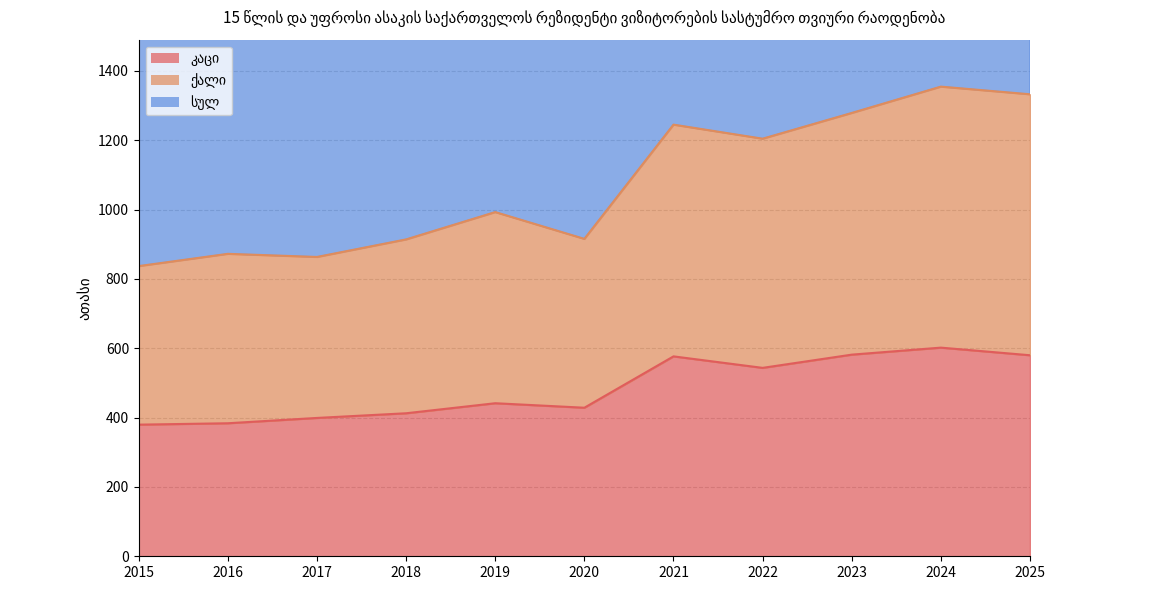

True or false: კაცი and ქალი cross at least once.

False